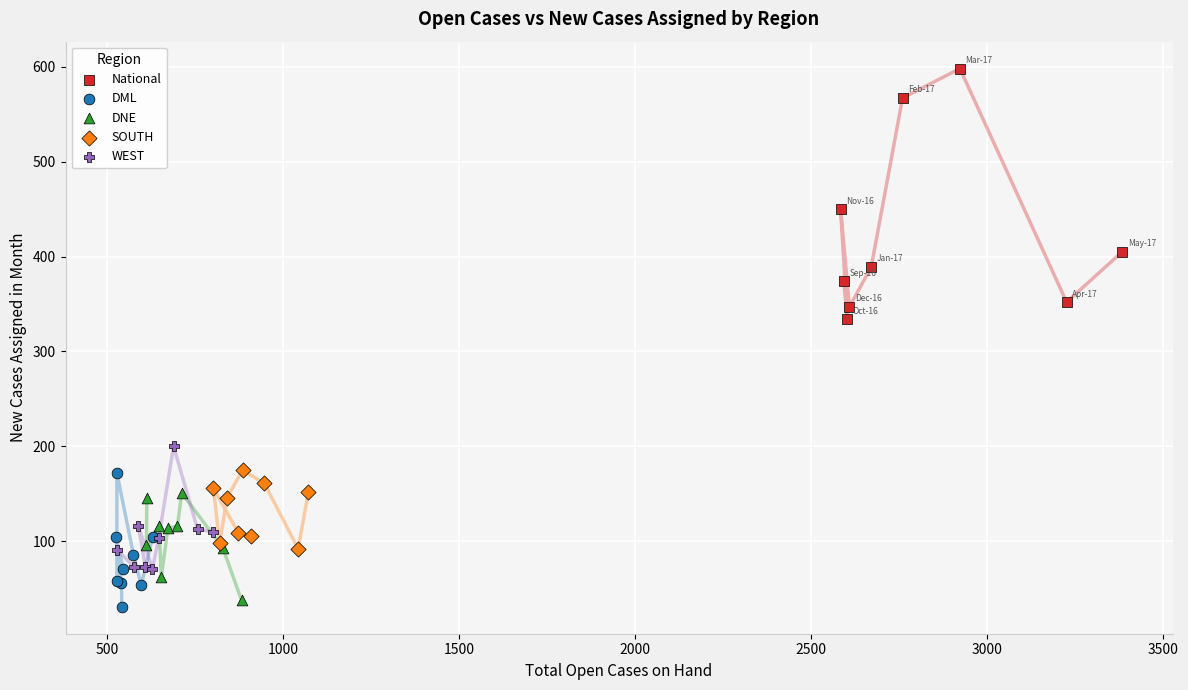

Which series contains the lowest Y value?

DML